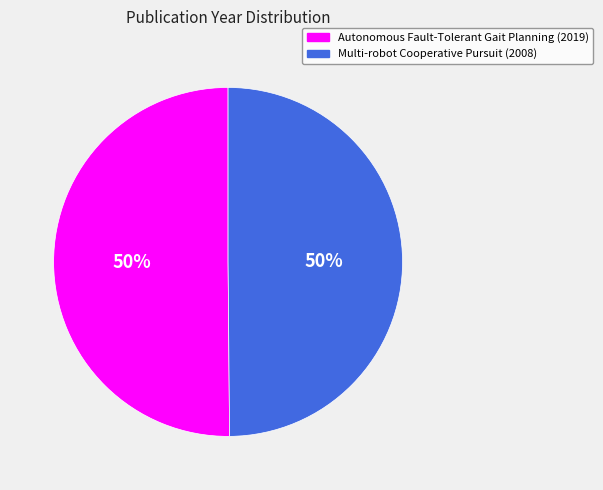

Combined, do Autonomous Fault-Tolerant Gait Planning (2019) and Multi-robot Cooperative Pursuit (2008) account for over 50%?

Yes